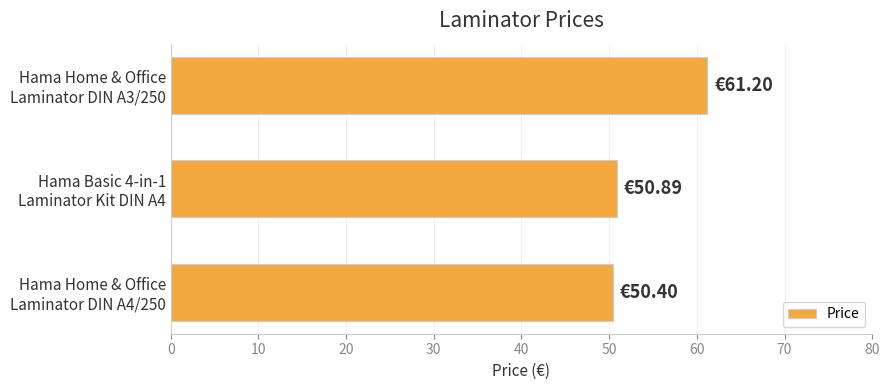

What is the sum of all values?

162.5